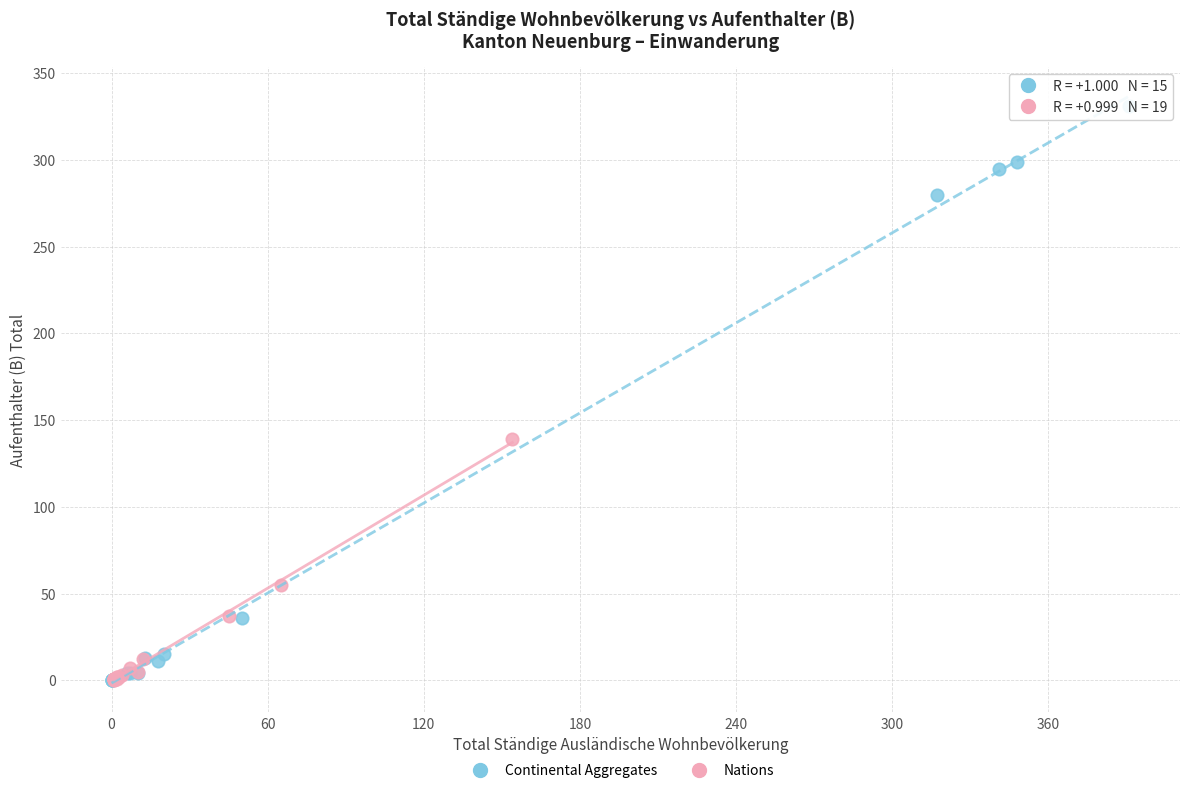

Which series has the largest Y range (max minus min)?

Continental Aggregates